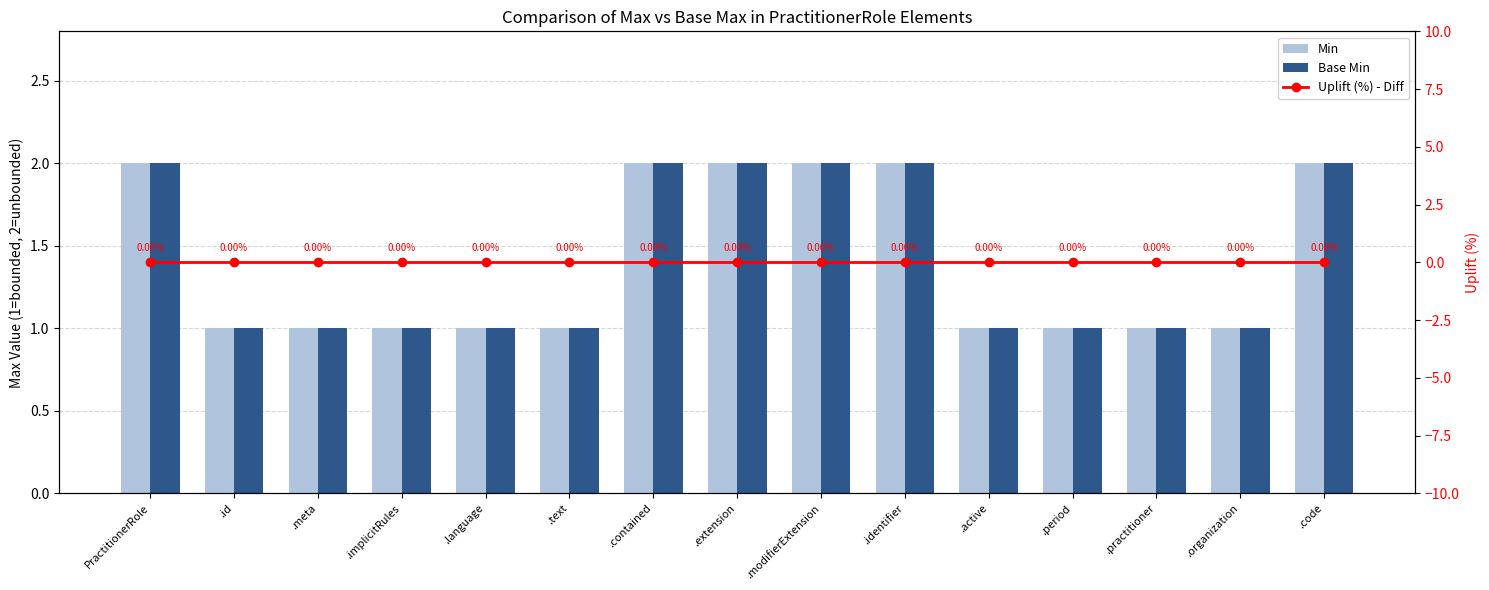

What is the value of the Base Min bar at the 6th from the left?

1